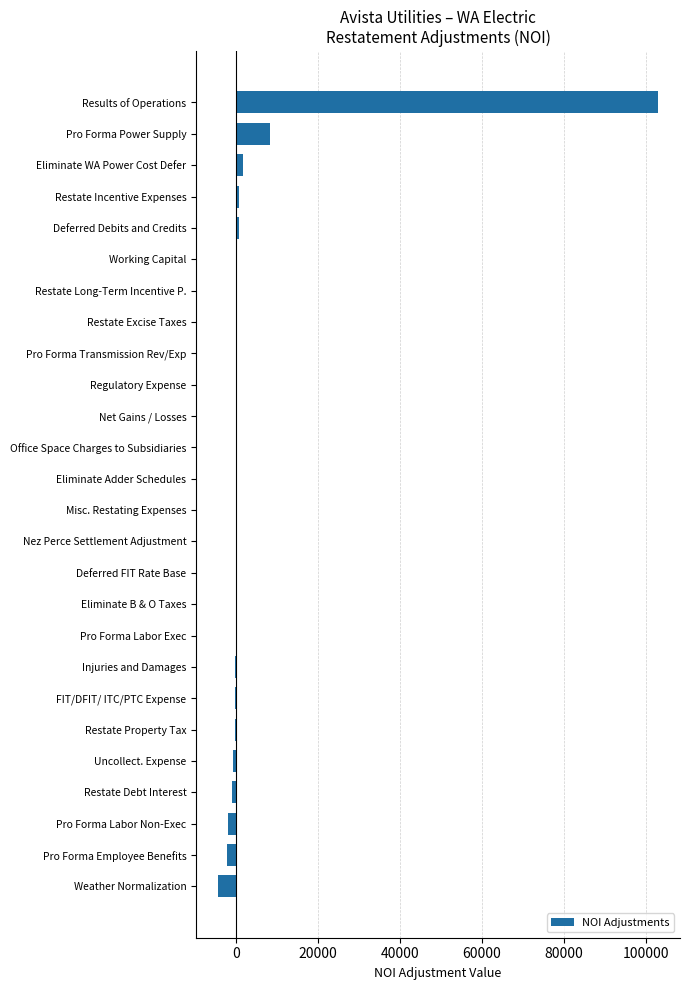

Which label corresponds to the largest value in the chart?

Results of Operations